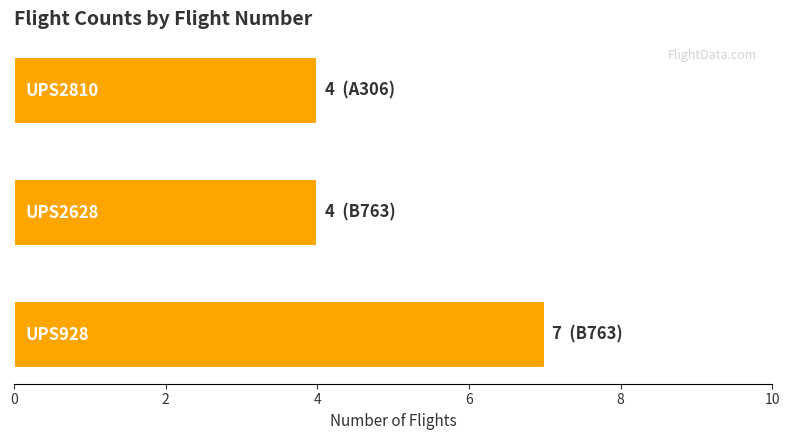

What is the maximum value shown in the chart?

7